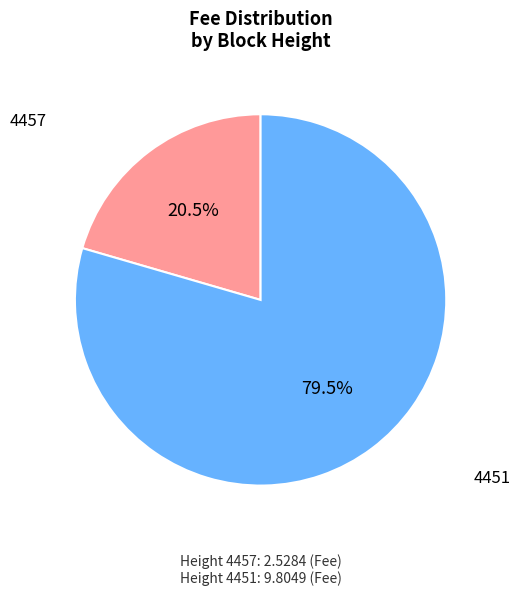

To the nearest percent, what is the average slice percentage?

50%